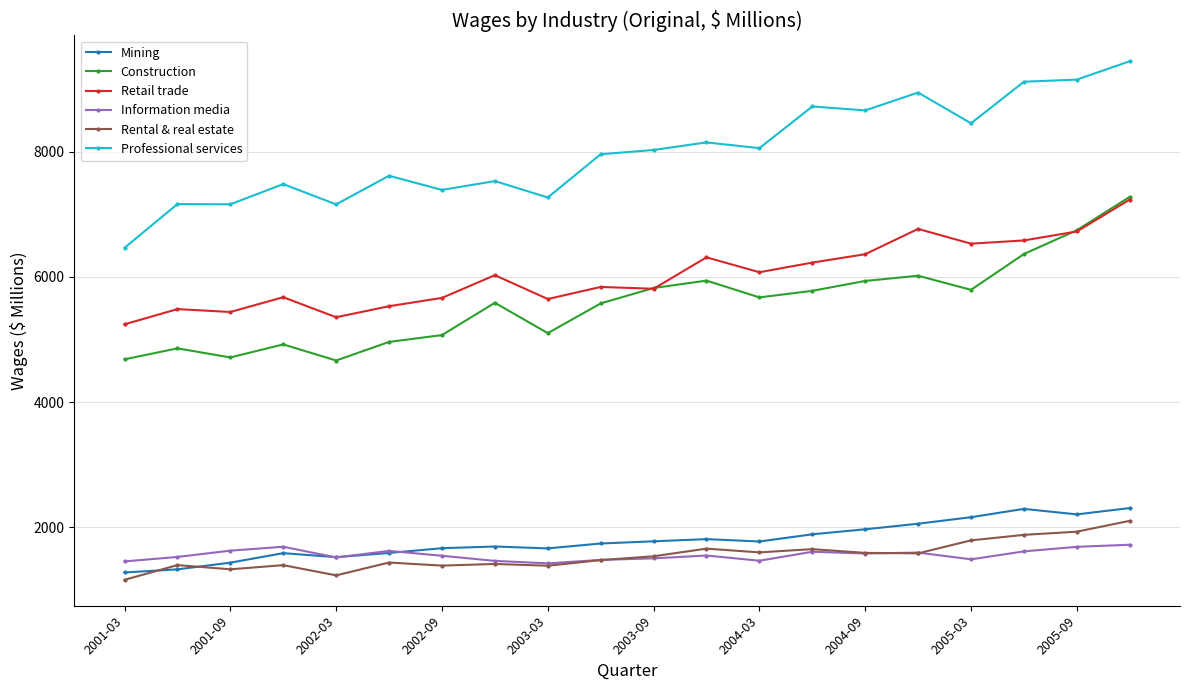

What is the difference between the second highest and minimum values in the Professional services series?

2687